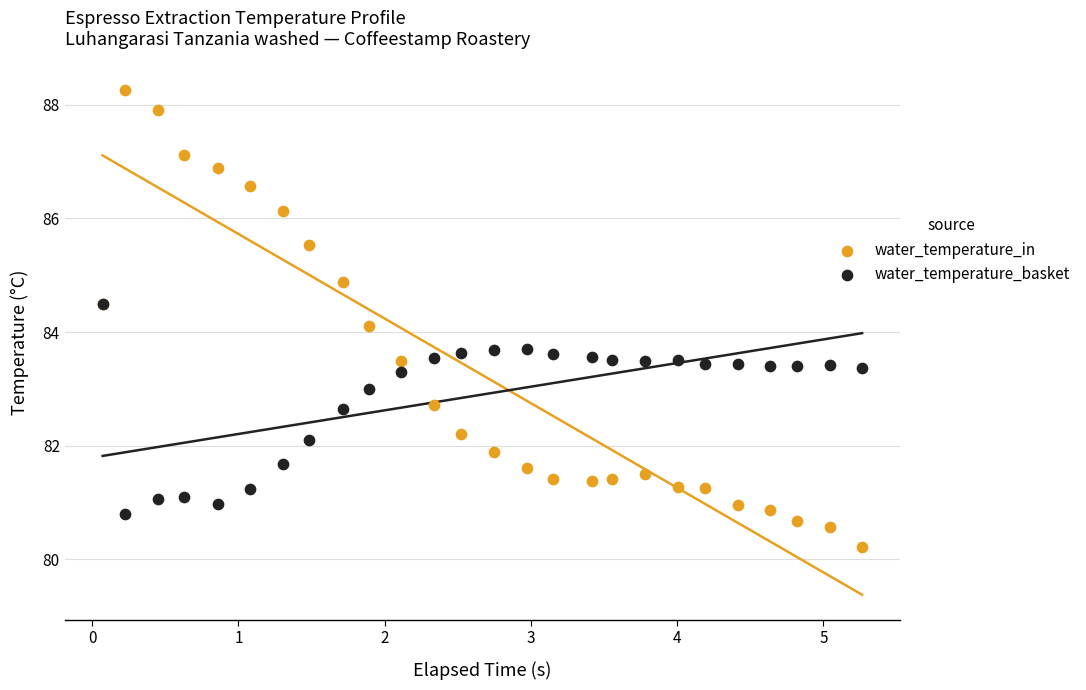

What are all the series names shown in the legend?

water_temperature_in, water_temperature_basket